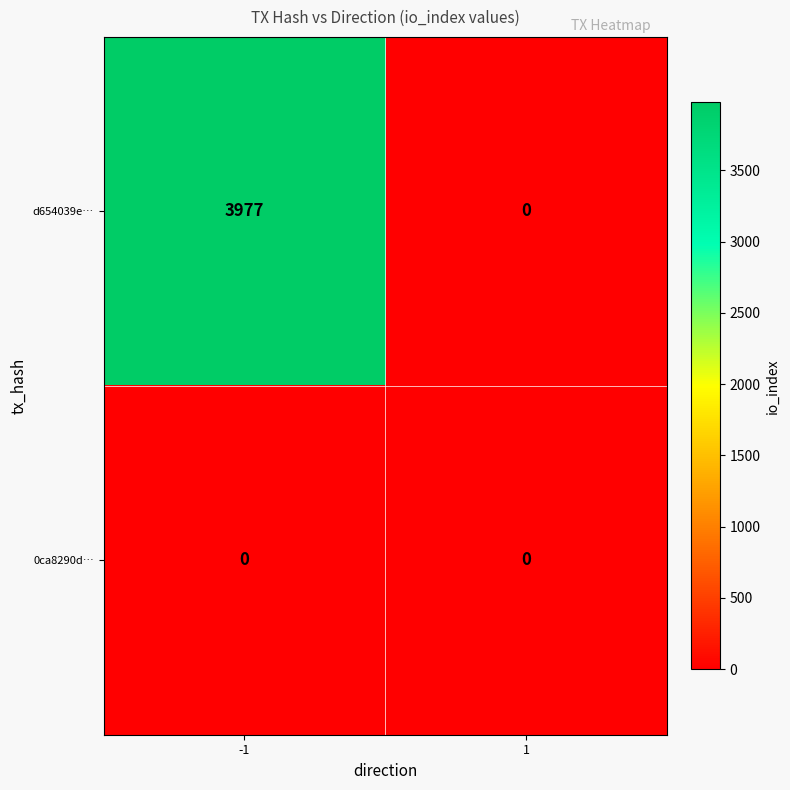

At -1, list the series in order from smallest to largest.

0ca8290d…, d654039e…